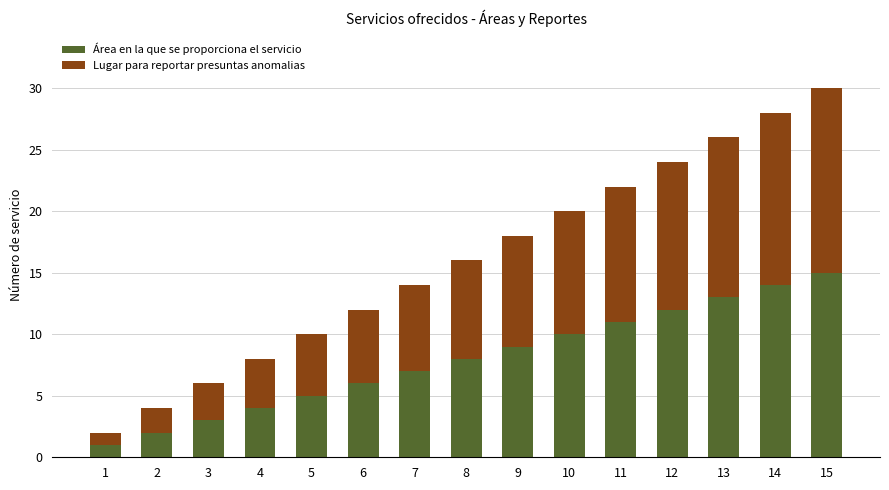

How many categories are shown in the chart?

15